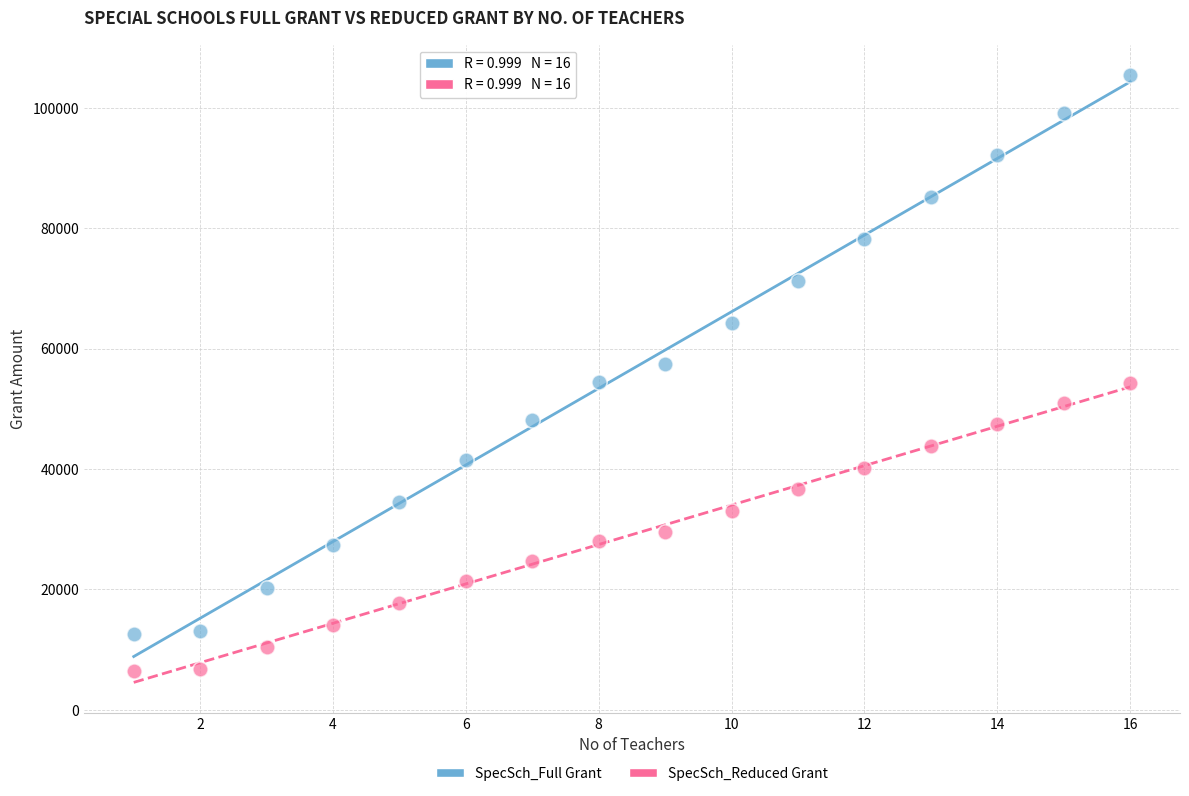

Which series contains the highest Y value?

SpecSch_Full Grant